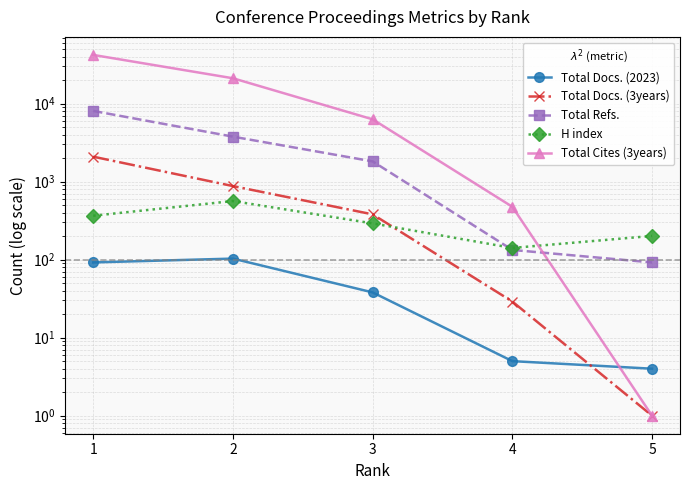

What is the greatest value displayed?

41941